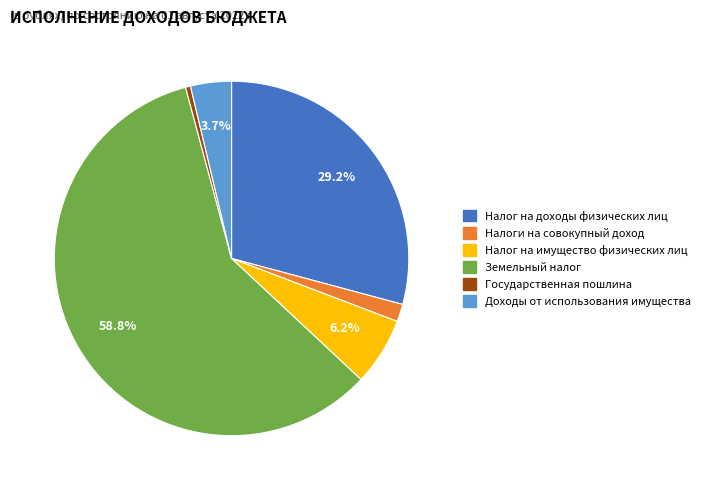

The Налог на имущество физических лиц slice represents 6% of the pie. True or false?

True